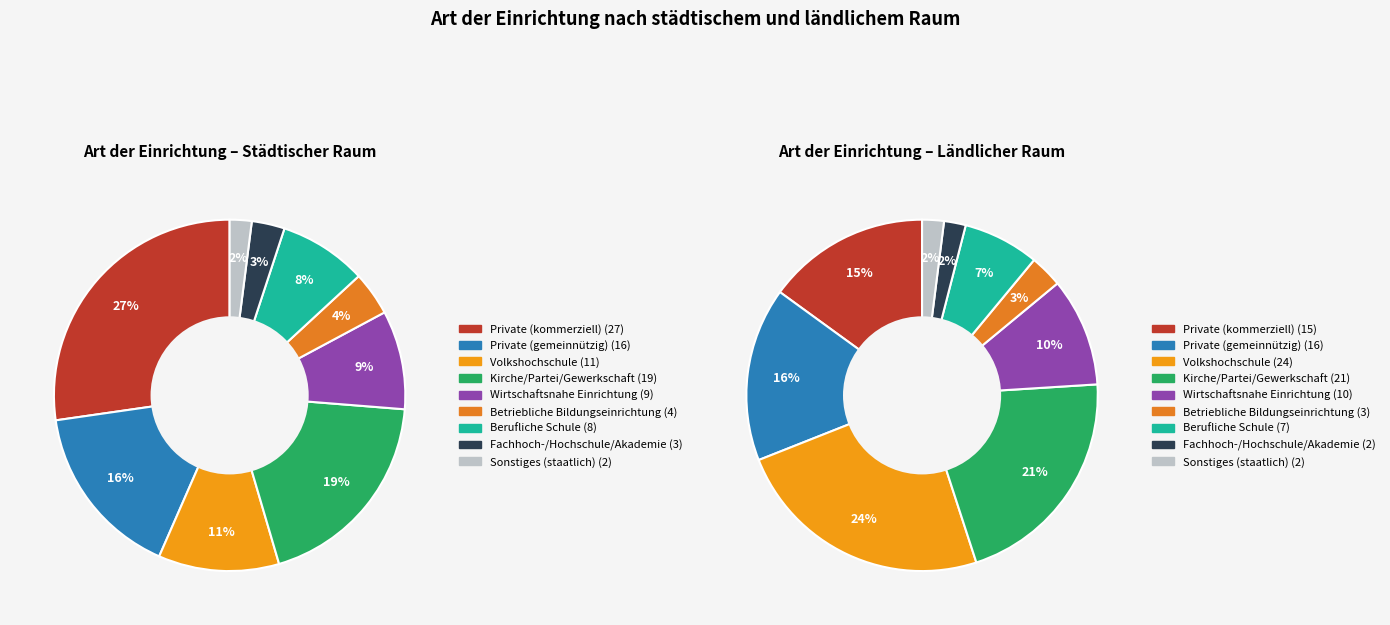

To the nearest percent, what percentage of the pie is Private (kommerziell)?

15%